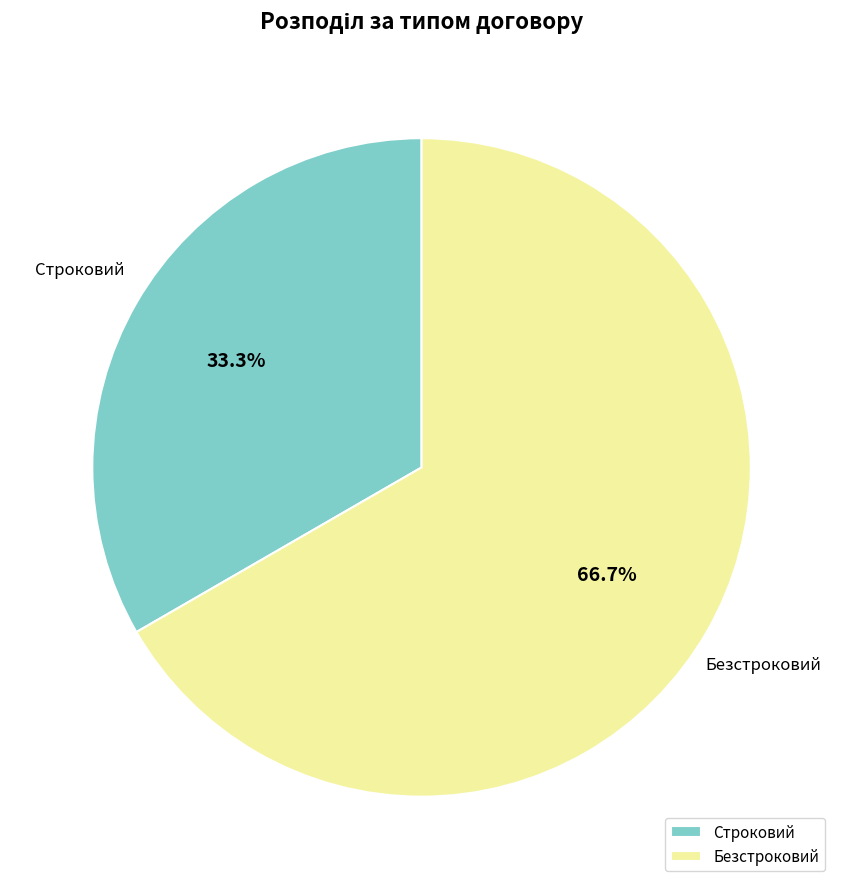

Does Безстроковий account for over 50% of the chart?

Yes